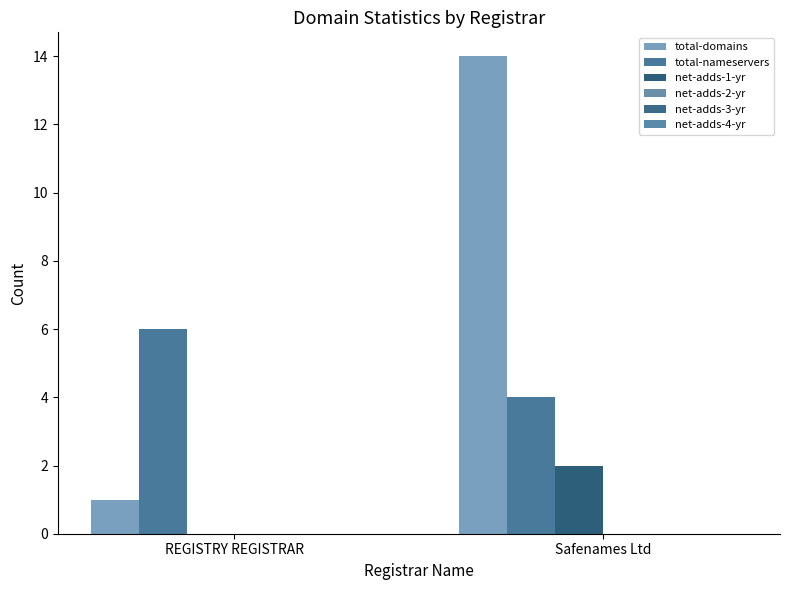

What is the difference between the maximum and minimum values in the total-nameservers series?

2